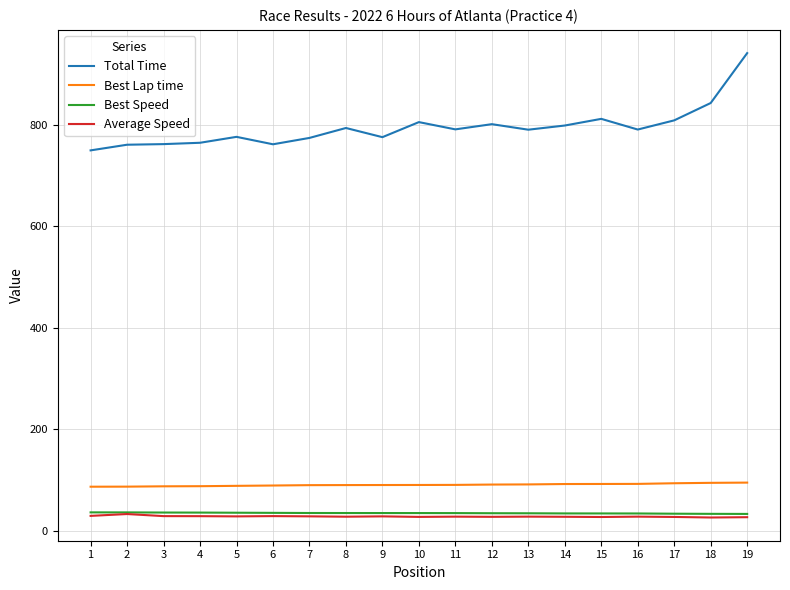

What is the greatest value displayed?

942.1